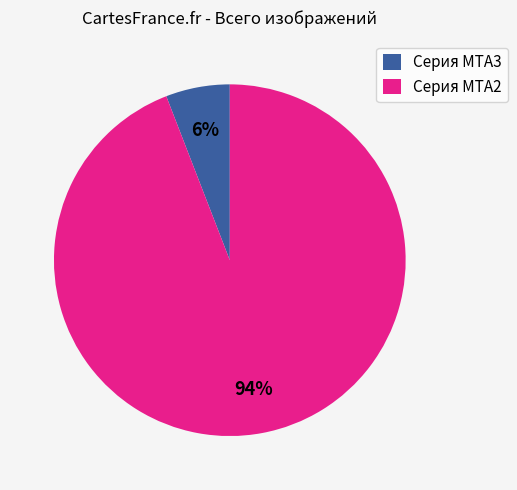

Is it true that Серия MTA2 is 94% of the pie?

True